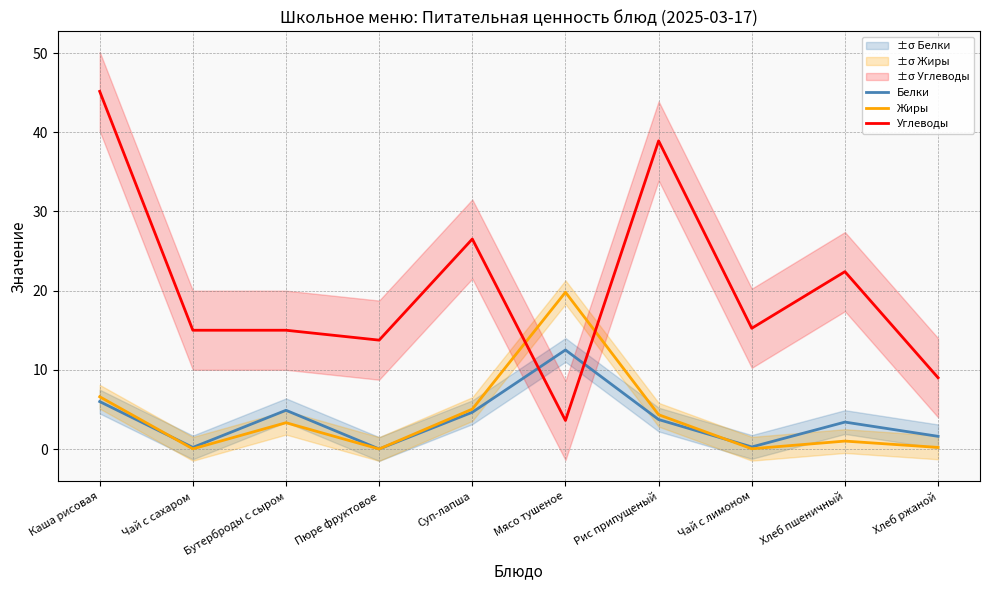

What is the spread (max minus min) of values at Бутерброды с сыром?

11.7